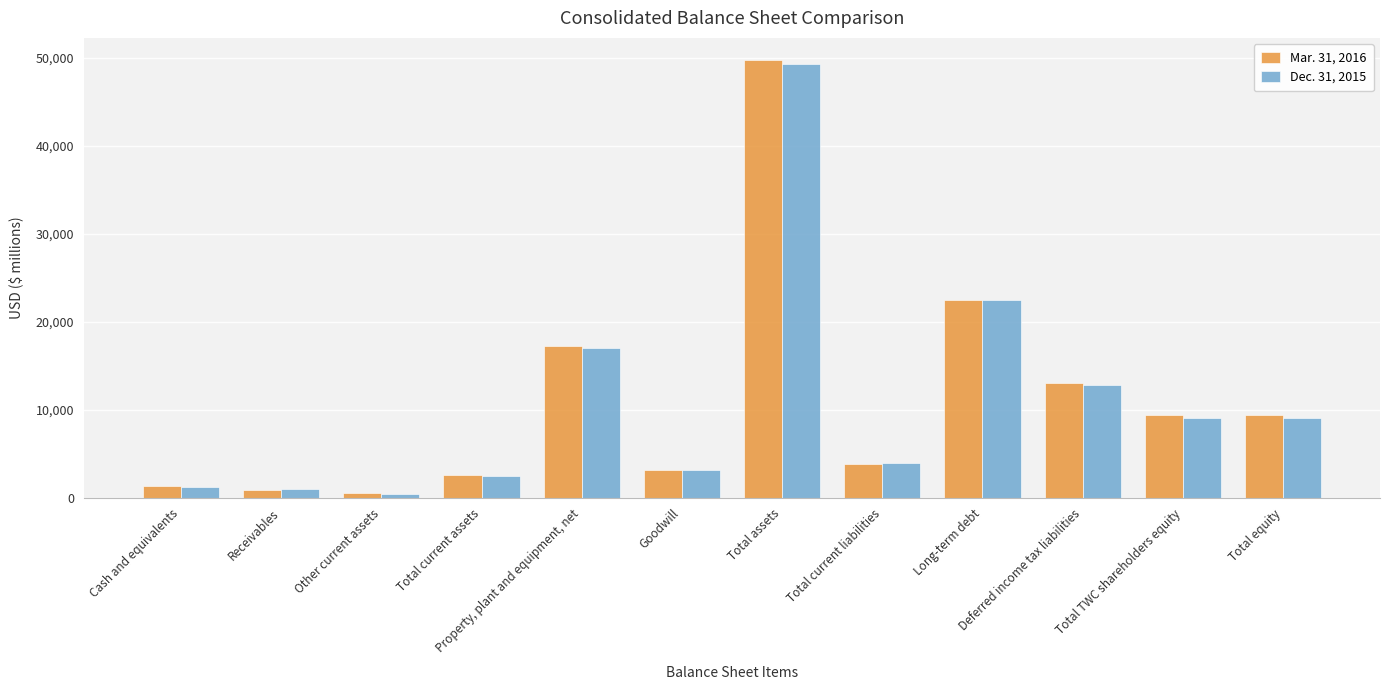

How many groups of bars are there?

12